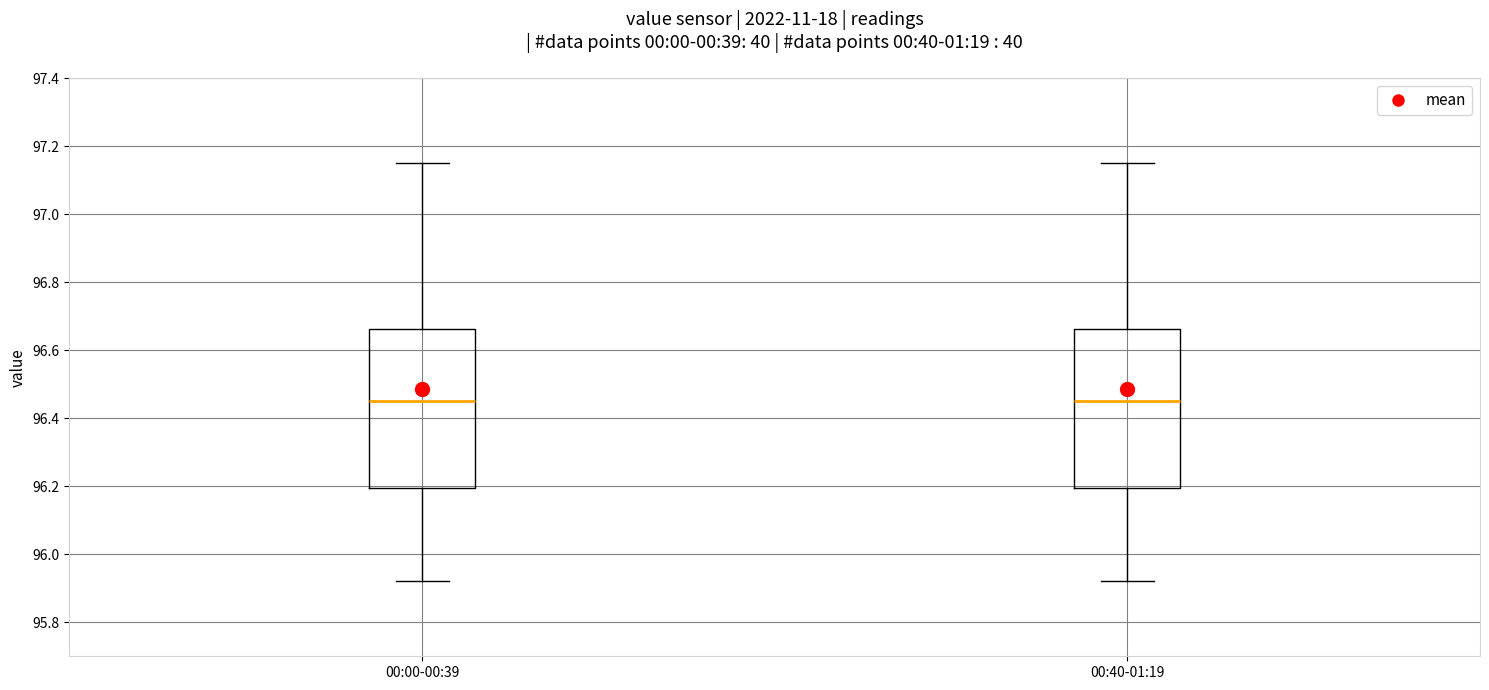

Reading left to right, read every box against the y-axis: the position of its median line, the range the box covers, and the ends of its whiskers. The values are not printed on the chart, so give them approximately, as read against the axis.

00:00-00:39: median 96.46, box 96.20 to 96.66, whiskers 95.92 to 97.16
00:40-01:19: median 96.46, box 96.20 to 96.66, whiskers 95.92 to 97.16